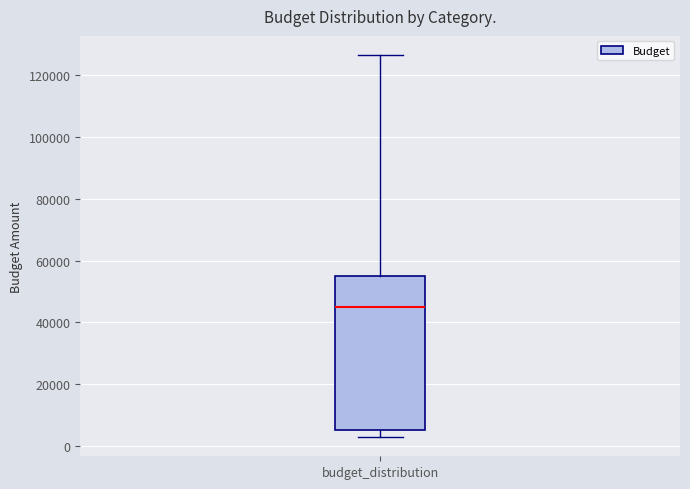

Read this box plot against the y-axis: the position of the median line, the range covered by the box, and the ends of both whiskers. The values are not printed on the chart, so give them approximately, as read against the axis.

median 46000, box 6000 to 56000, whiskers 2000 to 126000